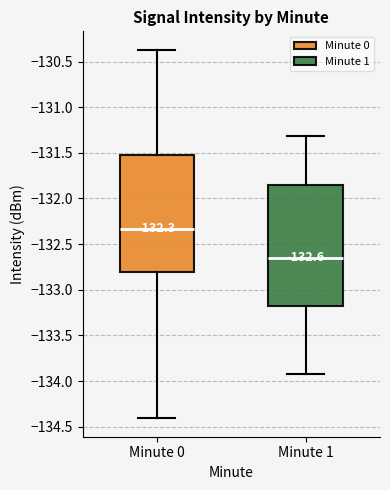

Which box has the lowest median line?

Minute 1